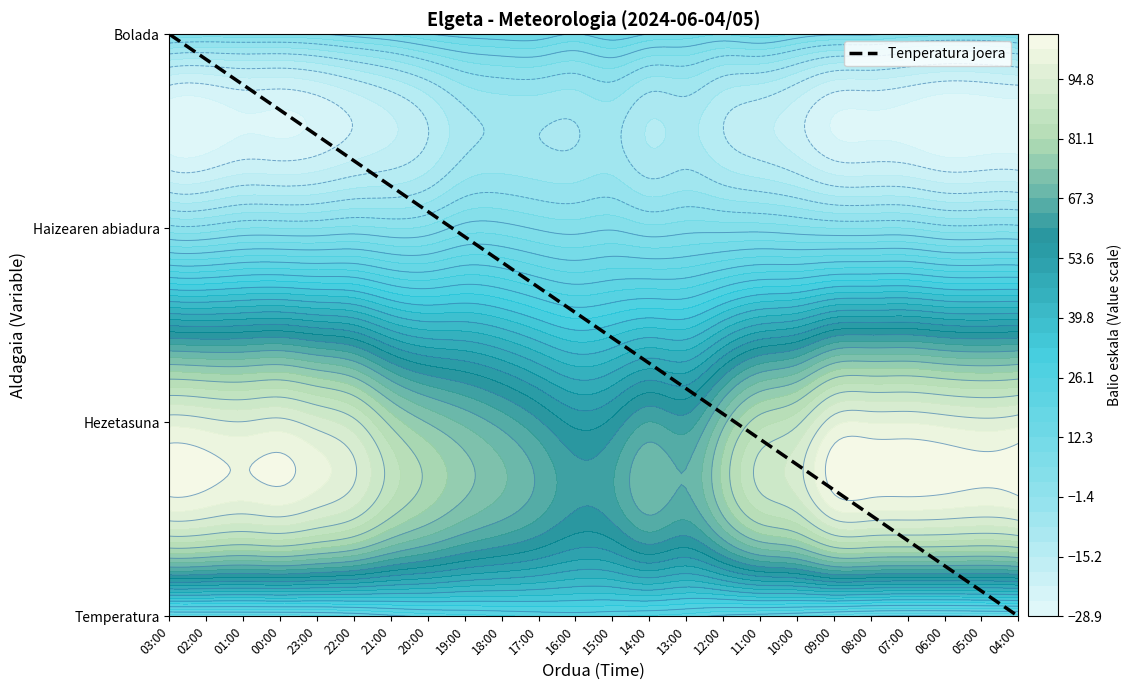

Rank the categories by value from highest to lowest.

03:00, 02:00, 01:00, 00:00, 23:00, 22:00, 21:00, 20:00, 19:00, 18:00, 17:00, 16:00, 15:00, 14:00, 13:00, 12:00, 11:00, 10:00, 09:00, 08:00, 07:00, 06:00, 05:00, 04:00